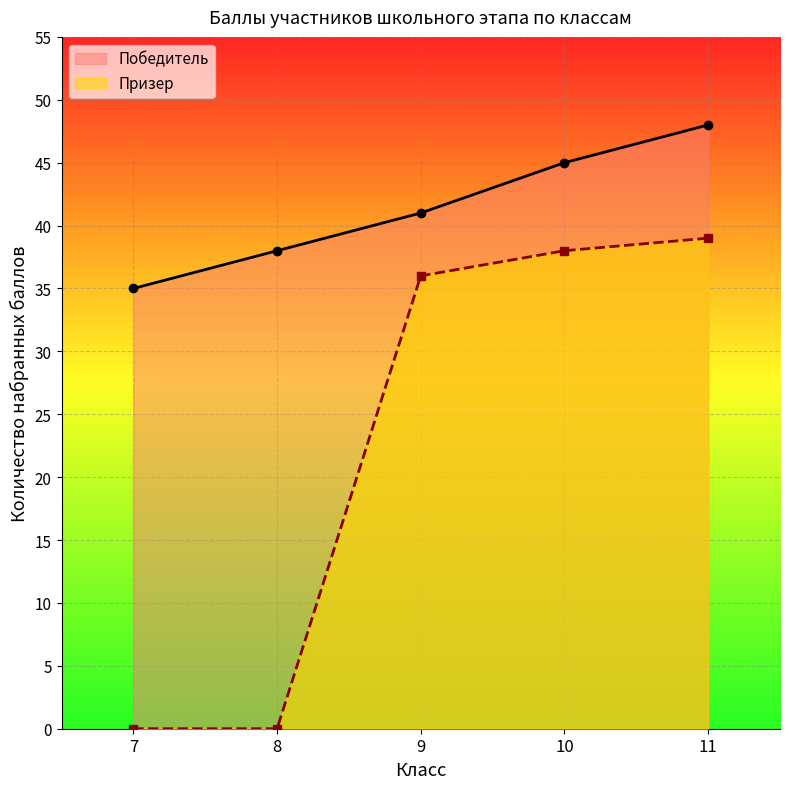

How many values in the Победитель series are below 41?

2